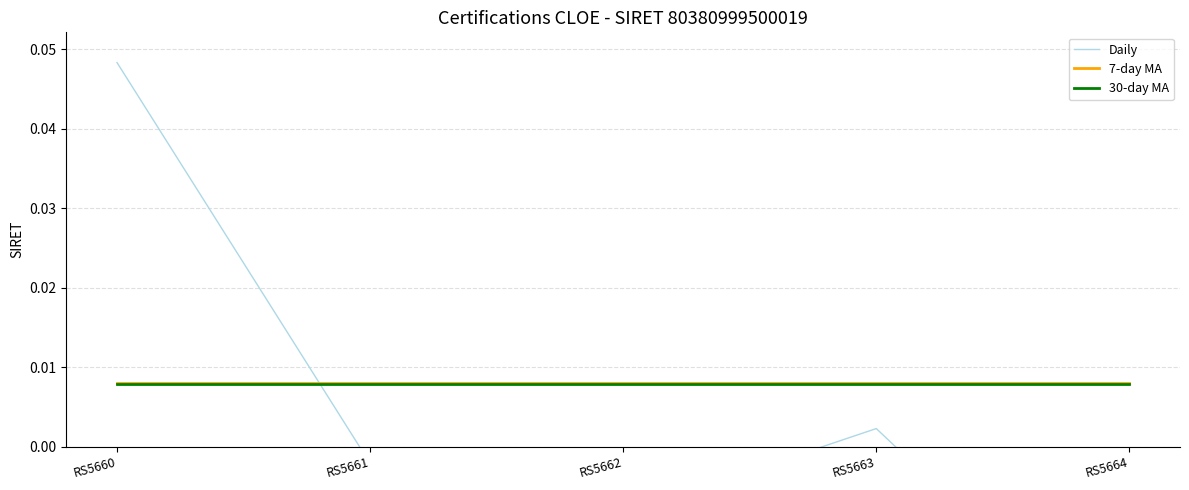

At RS5661, list the series in order from largest to smallest.

7-day MA, 30-day MA, Daily